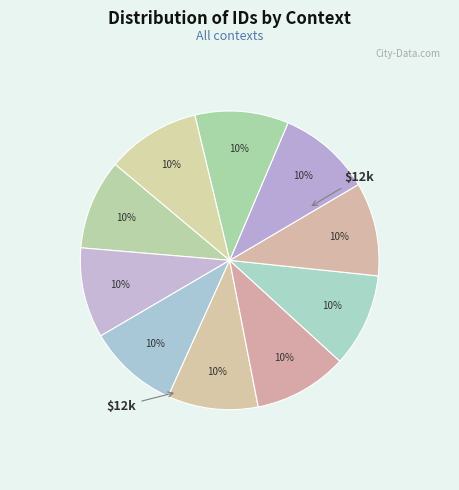

How many segments does this pie chart have?

10